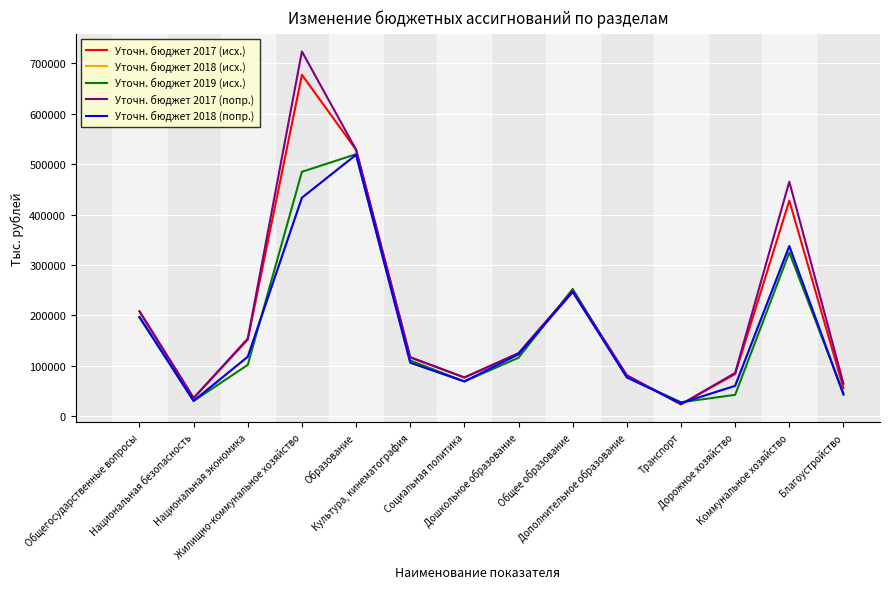

Reading left to right, what are all the values shown in this chart?

Уточн. бюджет 2017 (исх.): Общегосударственные вопросы=207848.6	Национальная безопасность=35710.0	Национальная экономика=151715.5	Жилищно-коммунальное хозяйство=677188.7	Образование=528541.2	Культура, кинематография=116668.2	Социальная политика=76590.6	Дошкольное образование=124691.0	Общее образование=248404.9	Дополнительное образование=80674.5	Транспорт=23311.7	Дорожное хозяйство=83436.4	Коммунальное хозяйство=427551.1	Благоустройство=55541.1
Уточн. бюджет 2018 (исх.): Общегосударственные вопросы=196365.9	Национальная безопасность=30178.6	Национальная экономика=117772.0	Жилищно-коммунальное хозяйство=433314.0	Образование=518636.8	Культура, кинематография=105935.3	Социальная политика=68739.2	Дошкольное образование=122590.3	Общее образование=246249.0	Дополнительное образование=76824.3	Транспорт=25782.7	Дорожное хозяйство=59969.5	Коммунальное хозяйство=337452.0	Благоустройство=42737.2
Уточн. бюджет 2019 (исх.): Общегосударственные вопросы=196566.0	Национальная безопасность=30008.6	Национальная экономика=101601.8	Жилищно-коммунальное хозяйство=484806.2	Образование=519682.5	Культура, кинематография=110296.1	Социальная политика=68739.2	Дошкольное образование=115825.5	Общее образование=252215.5	Дополнительное образование=76825.1	Транспорт=27432.8	Дорожное хозяйство=42149.2	Коммунальное хозяйство=324673.9	Благоустройство=45279.3
Уточн. бюджет 2017 (попр.): Общегосударственные вопросы=207848.6	Национальная безопасность=35802.0	Национальная экономика=153813.5	Жилищно-коммунальное хозяйство=723546.6	Образование=528541.2	Культура, кинематография=116720.3	Социальная политика=76590.6	Дошкольное образование=124691.0	Общее образование=248404.9	Дополнительное образование=80674.5	Транспорт=23311.7	Дорожное хозяйство=85534.4	Коммунальное хозяйство=465136.6	Благоустройство=64262.5
Уточн. бюджет 2018 (попр.): Общегосударственные вопросы=196365.9	Национальная безопасность=30178.6	Национальная экономика=117772.0	Жилищно-коммунальное хозяйство=433314.0	Образование=518636.8	Культура, кинематография=105935.3	Социальная политика=68739.2	Дошкольное образование=122590.3	Общее образование=246249.0	Дополнительное образование=76824.3	Транспорт=25782.7	Дорожное хозяйство=59969.5	Коммунальное хозяйство=337452.0	Благоустройство=42737.2